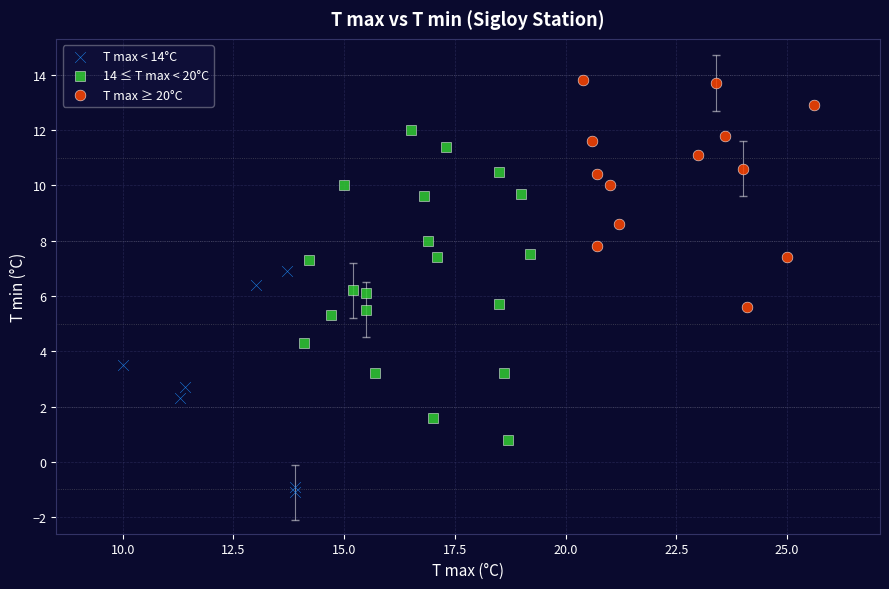

Which series reaches the maximum Y coordinate?

T max ≥ 20°C